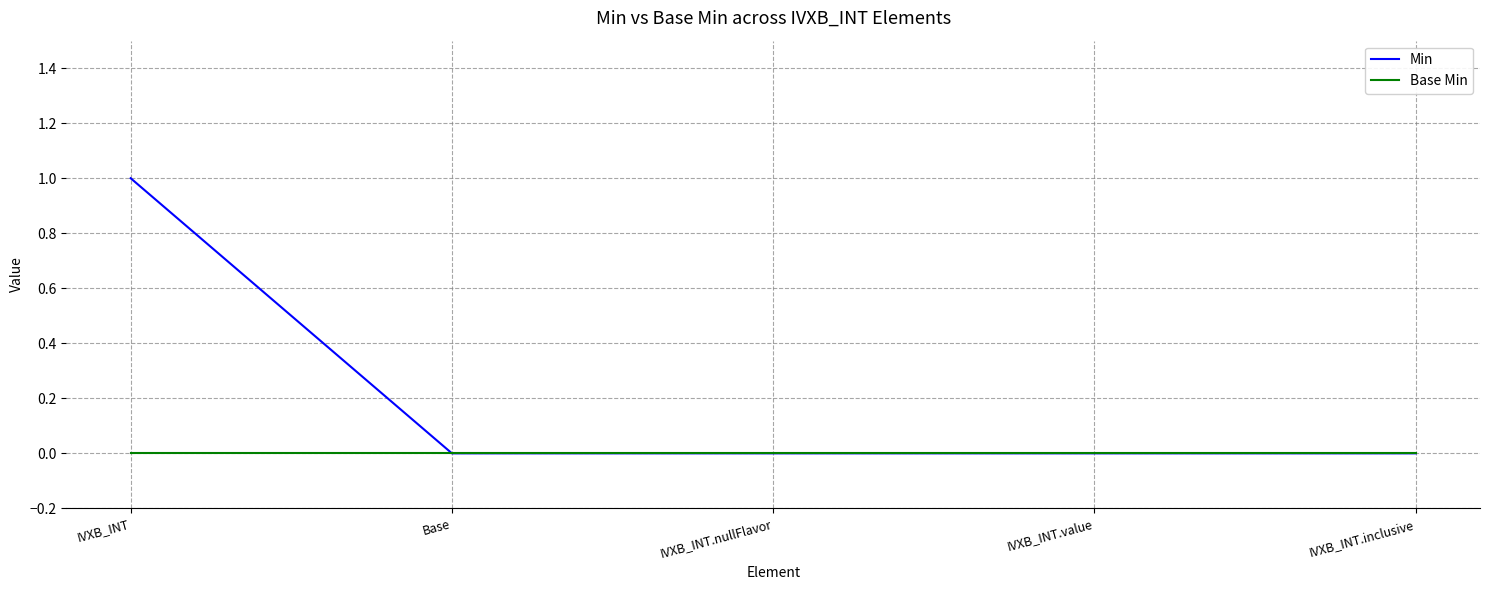

Which category has the highest value in the Min series?

IVXB_INT